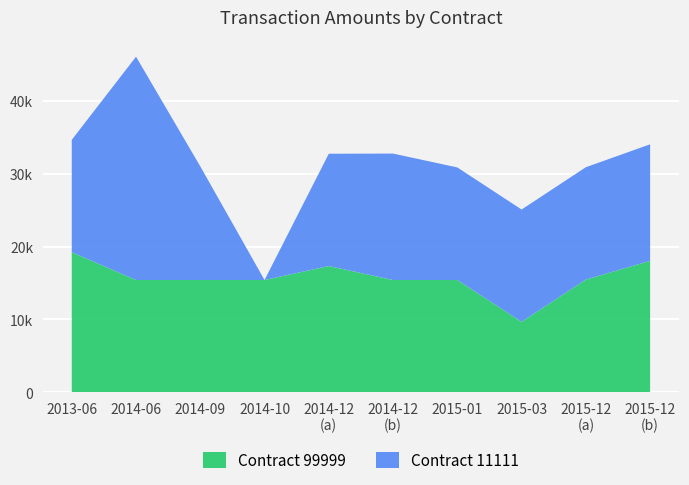

What are all the series names shown in the legend?

Contract 99999, Contract 11111